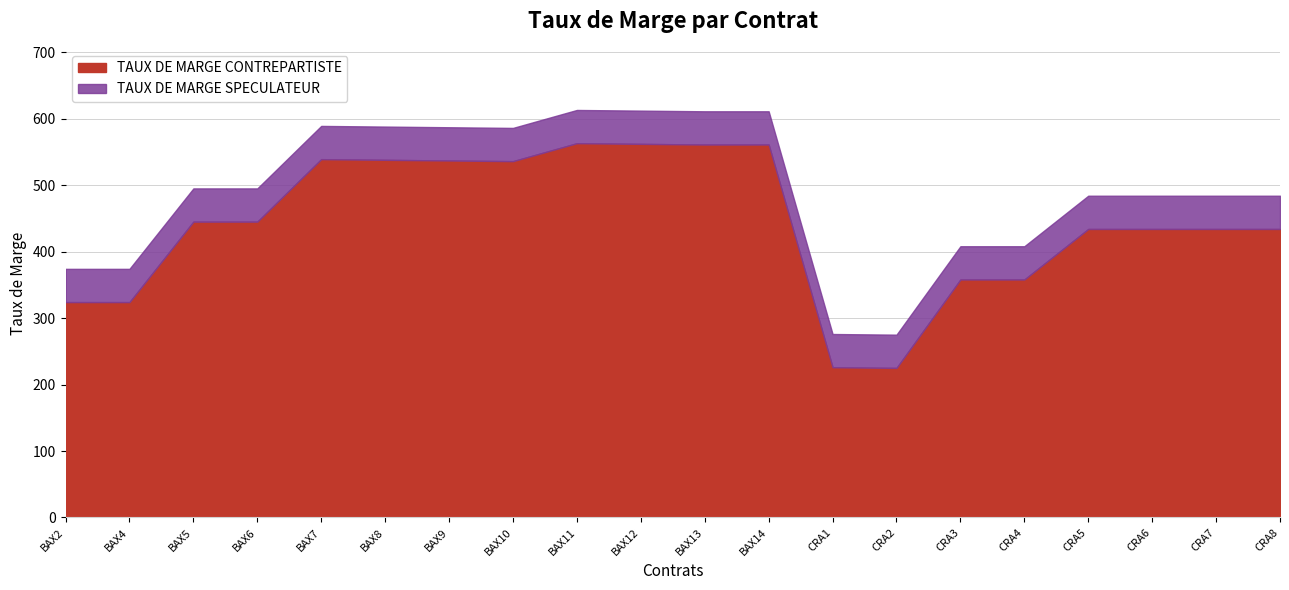

True or false: TAUX DE MARGE SPECULATEUR and TAUX DE MARGE CONTREPARTISTE cross at least once.

False